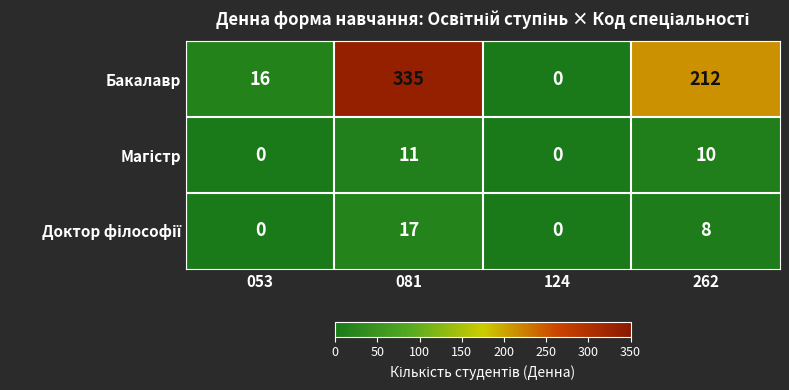

Read the Бакалавр value at 262, to the nearest 10.

210